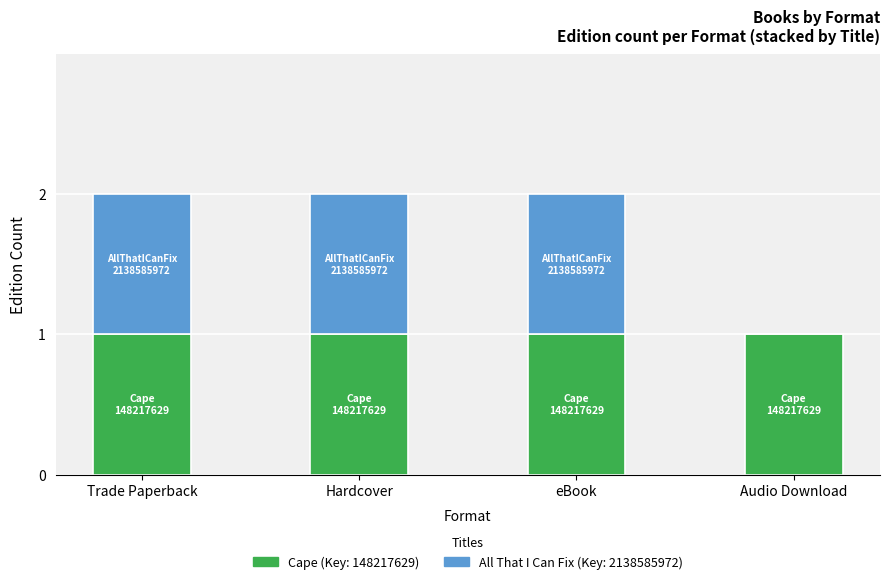

Is it true that Cape (Key: 148217629) equals 1 at Trade Paperback?

True